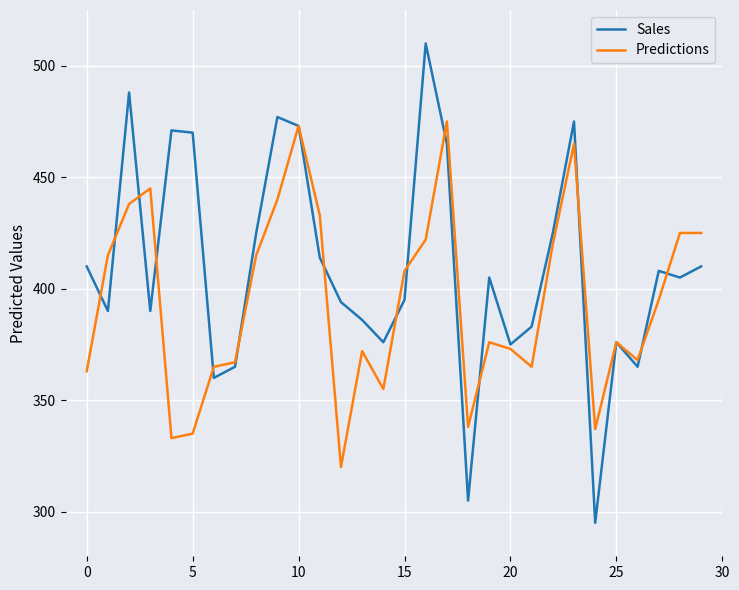

How many categories are shown in the chart?

30